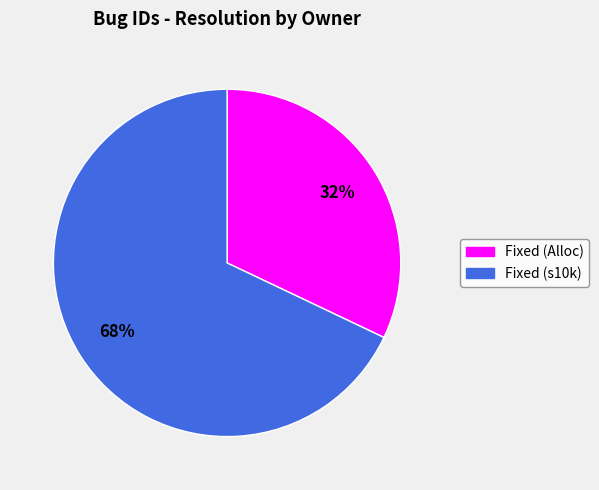

To the nearest percent, what is the difference between the largest and smallest slice percentages?

36%